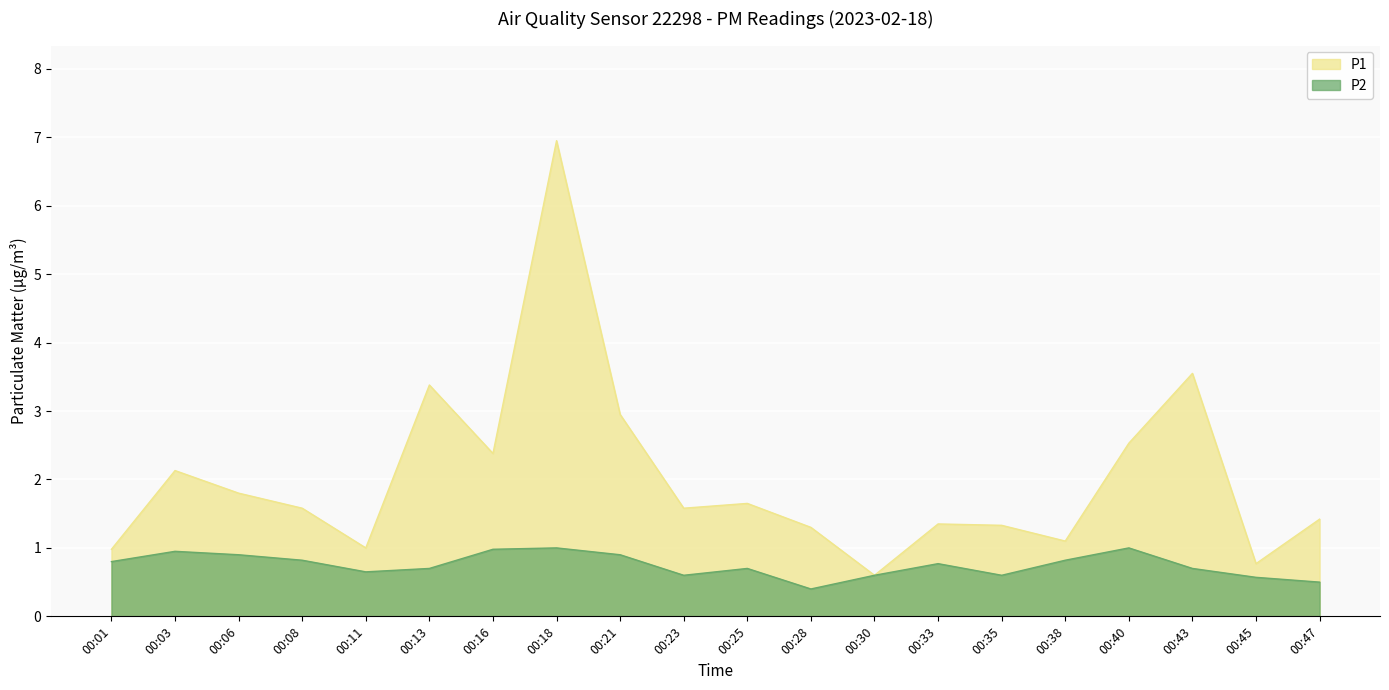

Reading left to right, list all the values displayed in this chart.

P1: 00:01=1.0	00:03=2.1	00:06=1.8	00:08=1.6	00:11=1.0	00:13=3.4	00:16=2.4	00:18=7.0	00:21=3.0	00:23=1.6	00:25=1.6	00:28=1.3	00:30=0.6	00:33=1.4	00:35=1.3	00:38=1.1	00:40=2.5	00:43=3.5	00:45=0.8	00:47=1.4
P2: 00:01=0.8	00:03=0.9	00:06=0.9	00:08=0.8	00:11=0.7	00:13=0.7	00:16=1.0	00:18=1.0	00:21=0.9	00:23=0.6	00:25=0.7	00:28=0.4	00:30=0.6	00:33=0.8	00:35=0.6	00:38=0.8	00:40=1.0	00:43=0.7	00:45=0.6	00:47=0.5